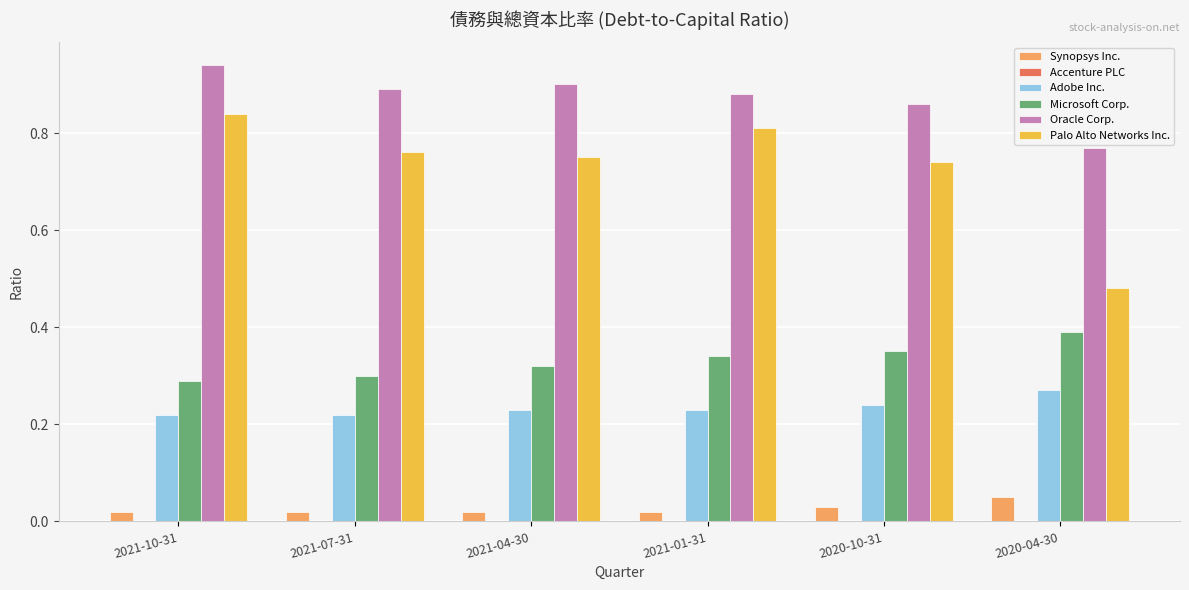

The value of Oracle Corp. at 2021-10-31 is 1.6. True or false?

False